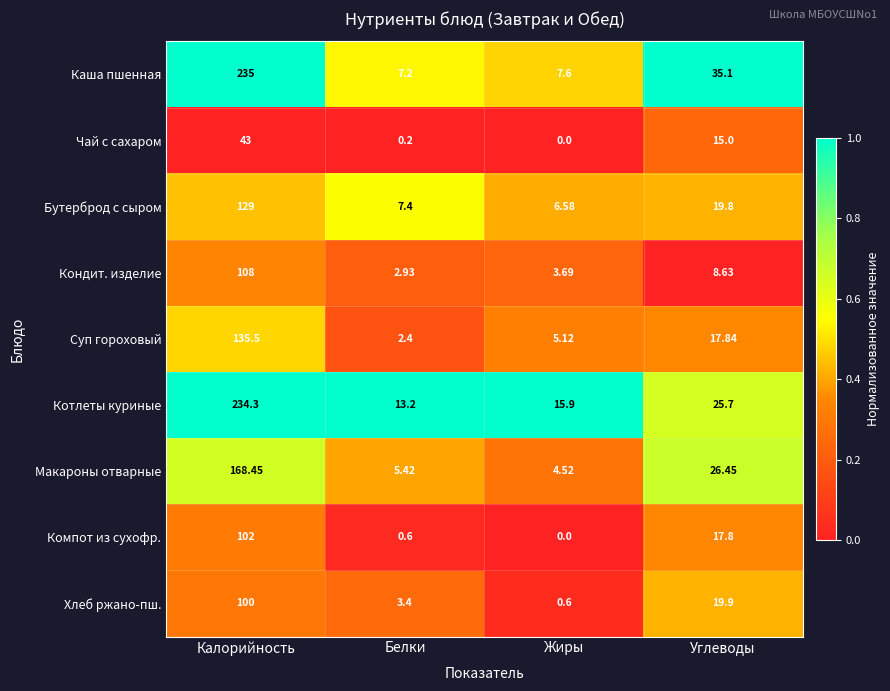

Rank the categories by Бутерброд с сыром value from highest to lowest.

Калорийность, Углеводы, Белки, Жиры